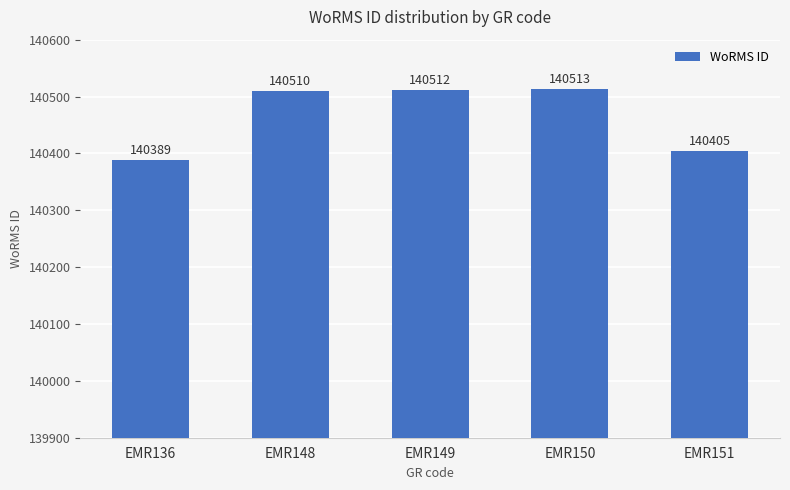

Which label corresponds to the smallest value in the chart?

EMR136